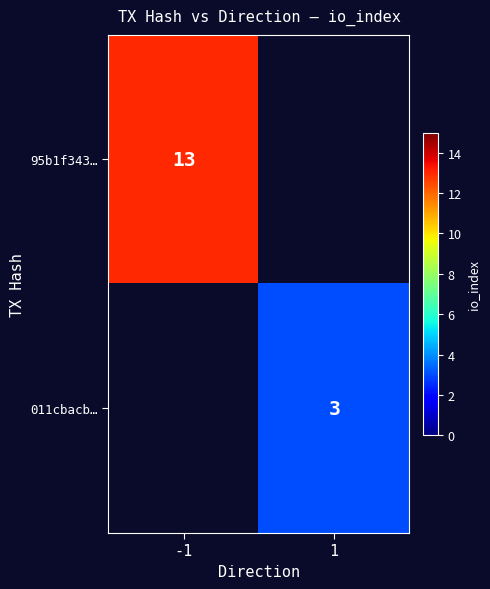

How many categories are shown in the chart?

2